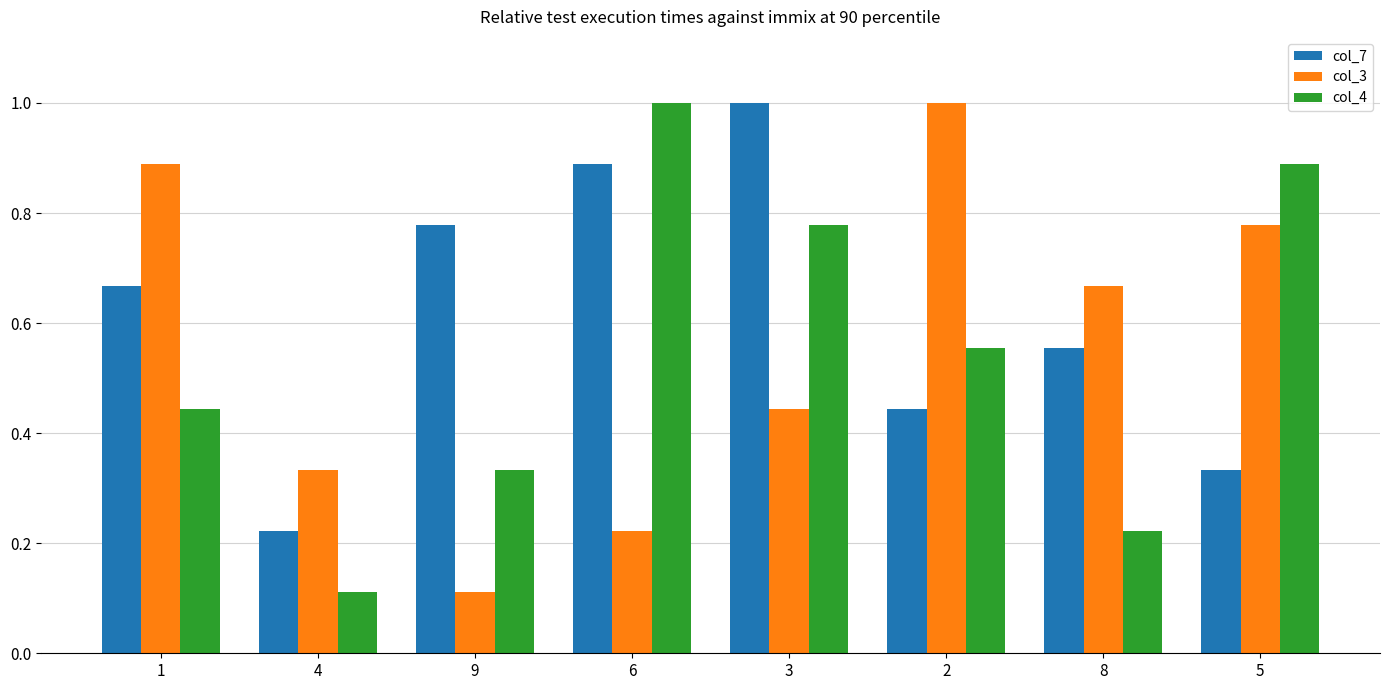

What are all the series names shown in the legend?

col_7, col_3, col_4